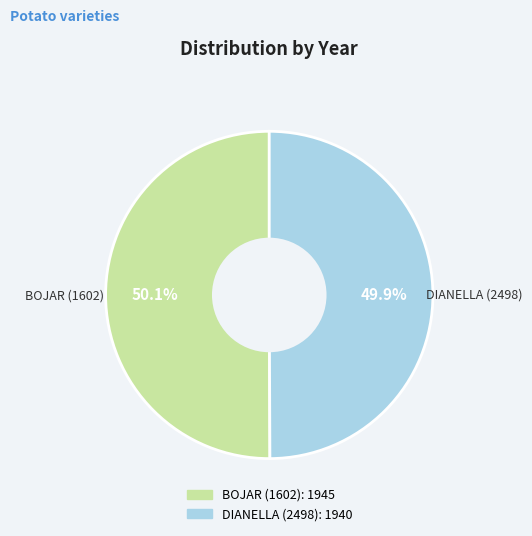

Approximately how many times larger is the value at BOJAR (1602) compared to DIANELLA (2498)?

1.0